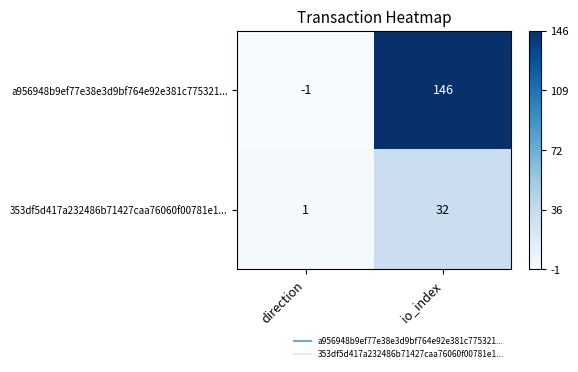

The value of a956948b9ef77e38e3d9bf764e92e381c775321... at direction is -2. True or false?

False